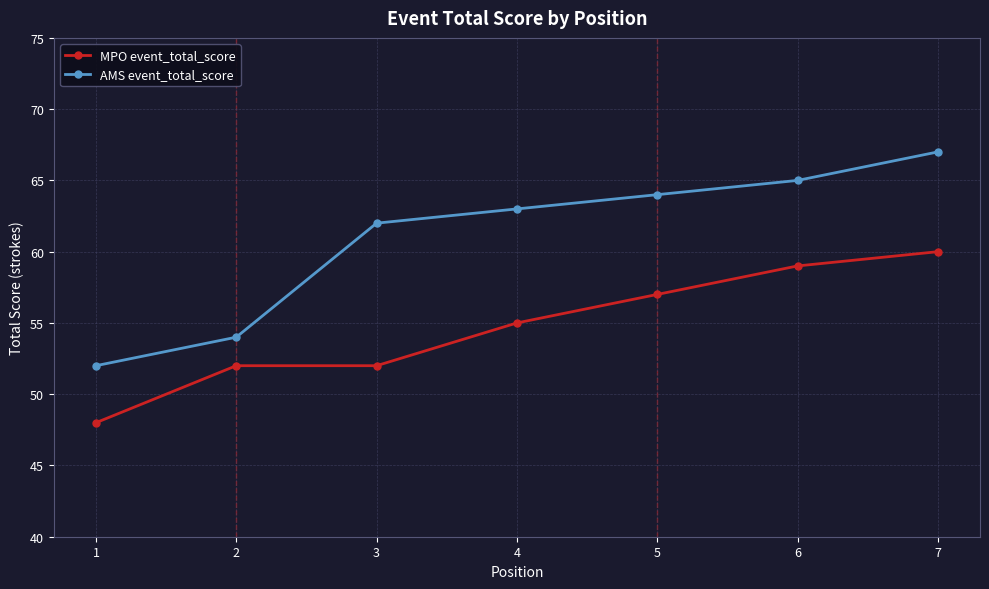

What is the total value across all series at 5?

121